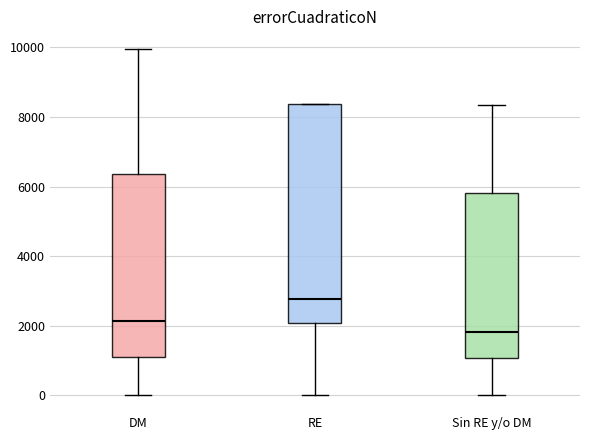

Where is the upper edge of the box for Sin RE y/o DM on the y-axis? The values are not printed on the chart, so give them approximately, as read against the axis.

5800